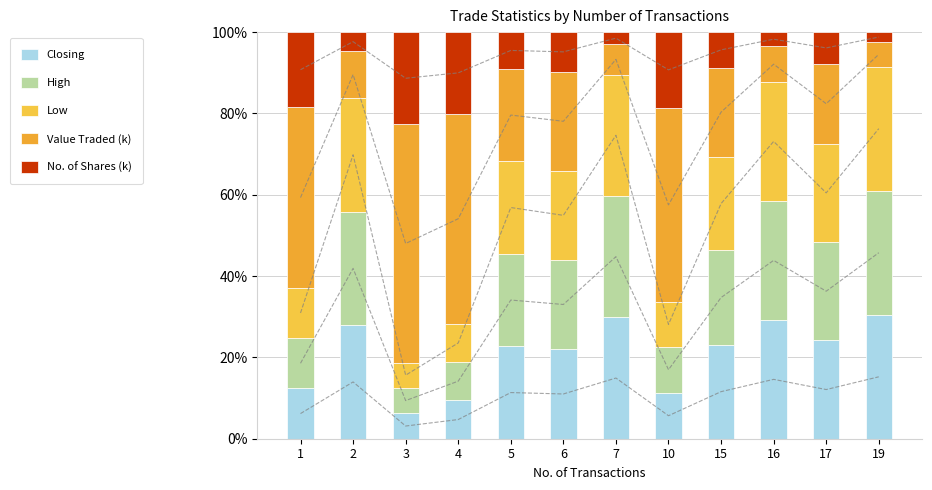

What is the difference between the maximum and minimum values in the Low series?

24.2